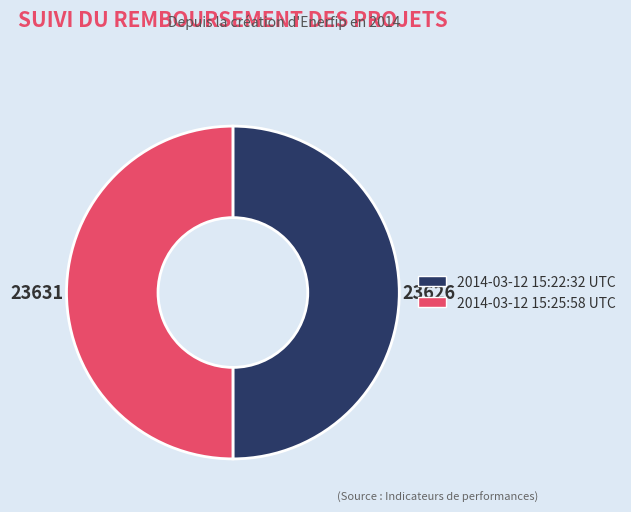

Combined, do 2014-03-12 15:22:32 UTC and 2014-03-12 15:25:58 UTC account for over 50%?

Yes